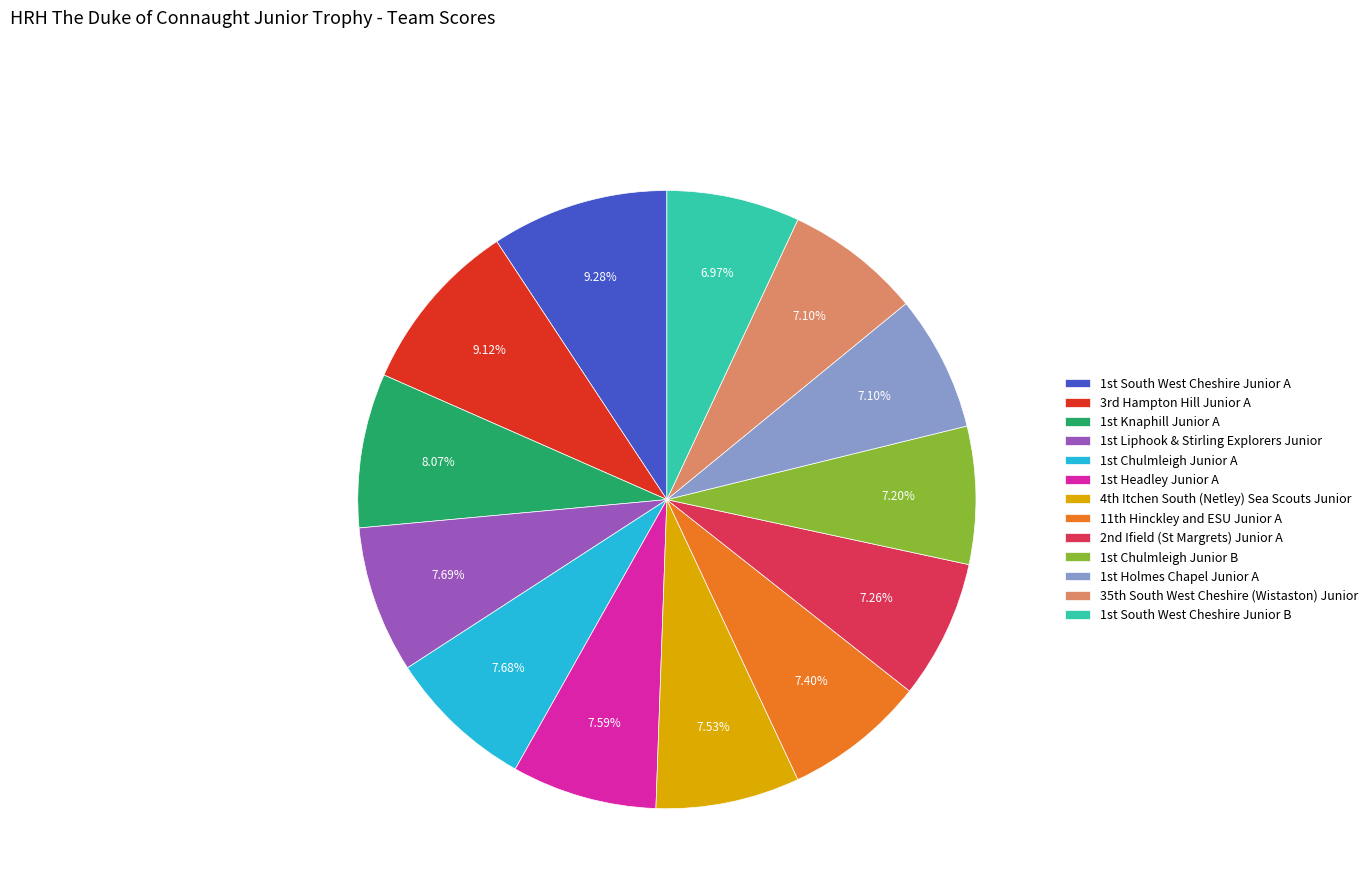

How many slices are in this pie chart?

13